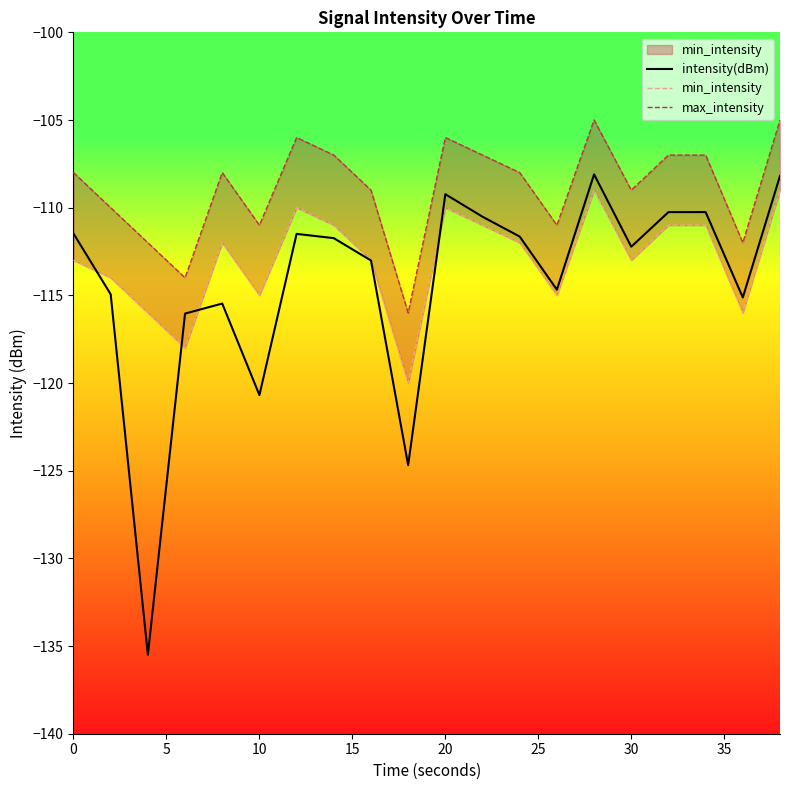

True or false: max_intensity and min_intensity intersect in this chart.

False